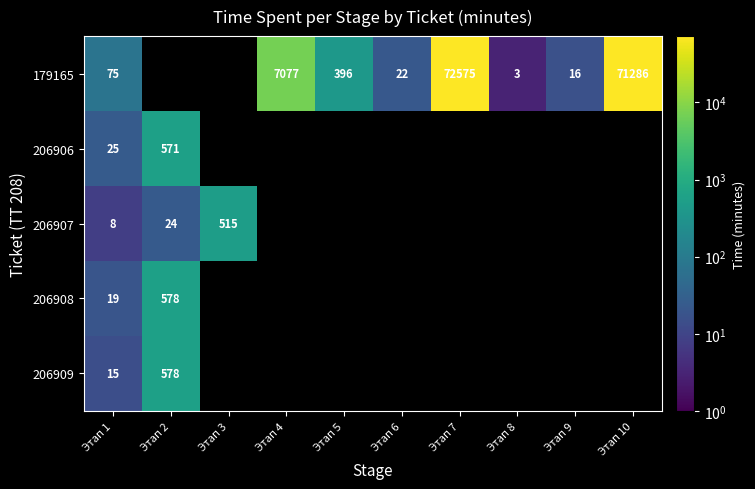

The value of 206908 at Этап 2 is 578. True or false?

True